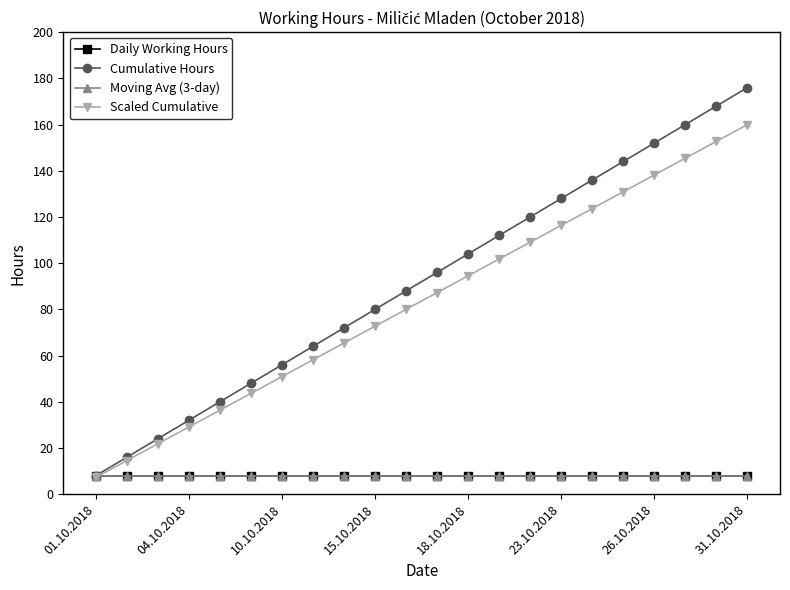

Is this an area chart (filled region under the line)?

No